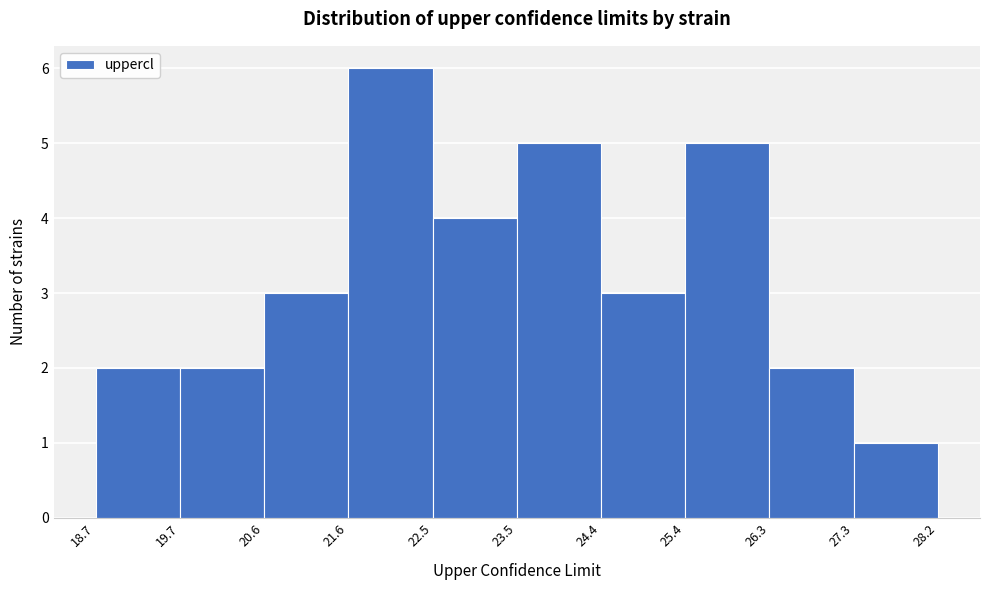

Reading left to right, list every bar in this chart as the range it spans on the x-axis followed by its height. The values are not printed on the chart, so give them approximately, as read against the axis.

18.7 to 19.7: 2
19.7 to 20.6: 2
20.6 to 21.6: 3
21.6 to 22.5: 6
22.5 to 23.5: 4
23.5 to 24.4: 5
24.4 to 25.4: 3
25.4 to 26.3: 5
26.3 to 27.3: 2
27.3 to 28.2: 1